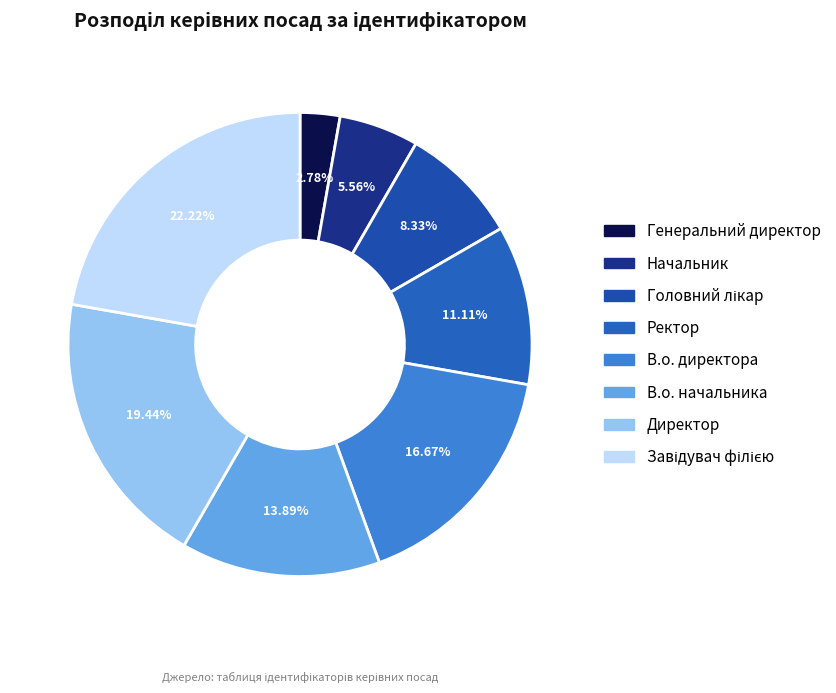

Is there any slice that represents more than half of the pie?

No